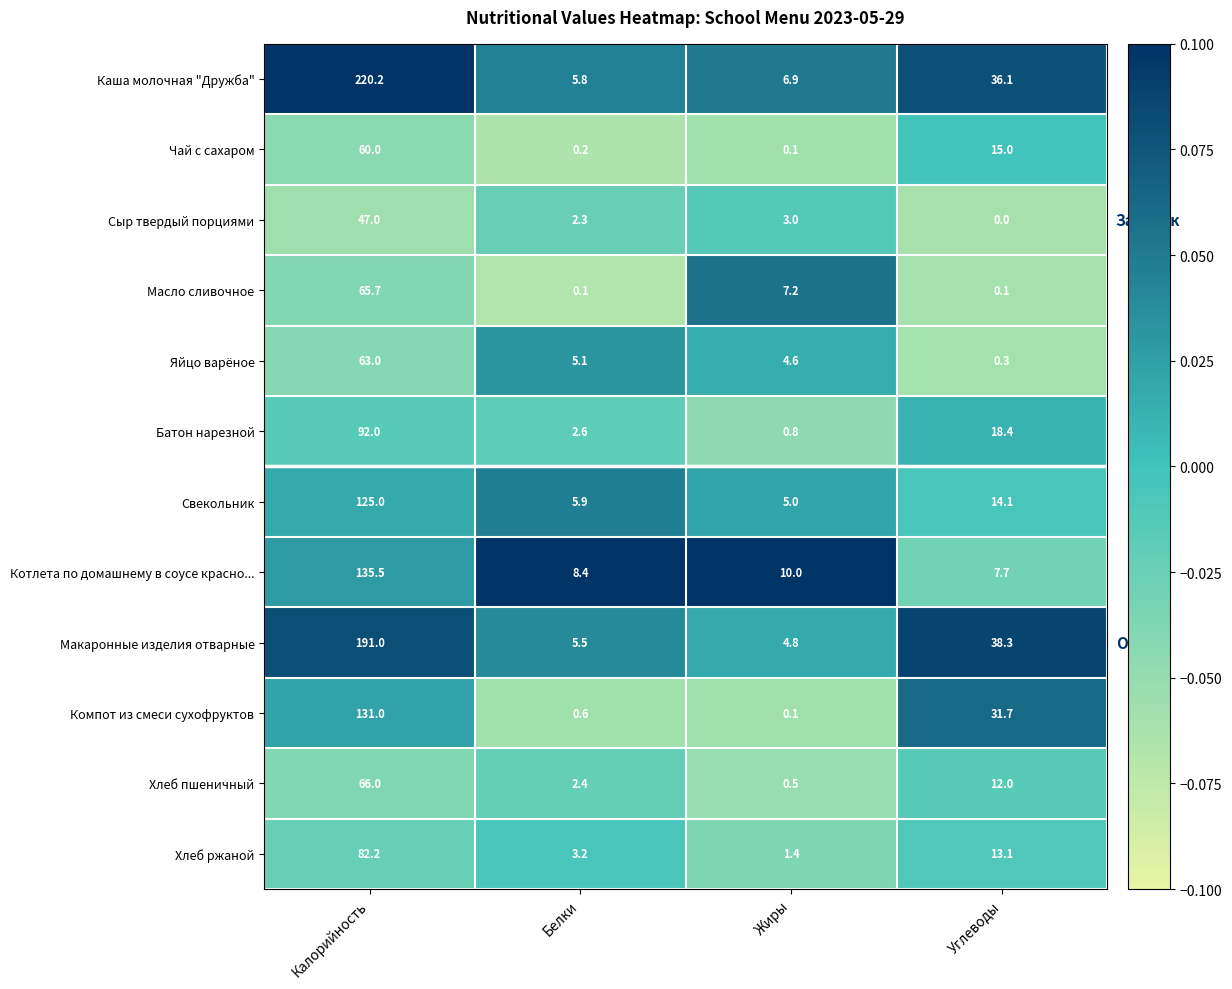

Rank the series by their maximum value, from lowest to highest.

Сыр твердый порциями, Чай с сахаром, Яйцо варёное, Масло сливочное, Хлеб пшеничный, Хлеб ржаной, Батон нарезной, Свекольник, Компот из смеси сухофруктов, Котлета по домашнему в соусе красно..., Макаронные изделия отварные, Каша молочная "Дружба"